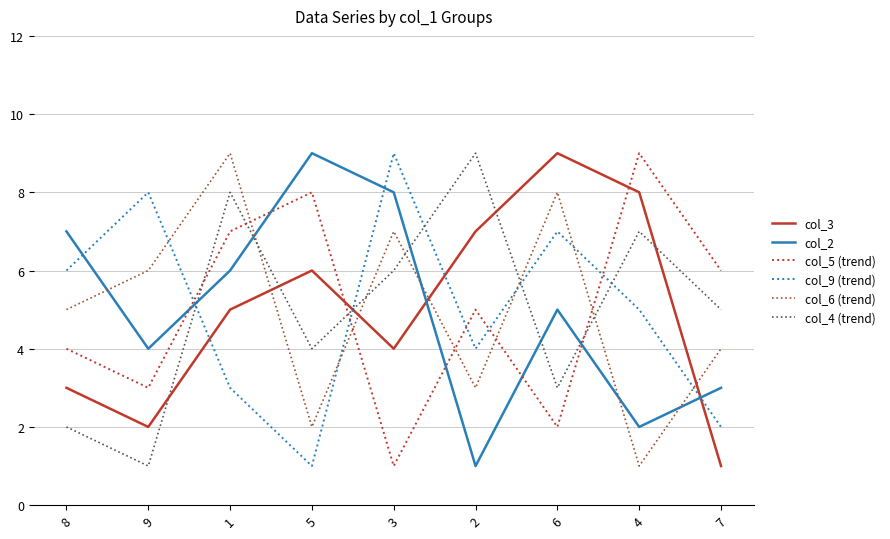

True or false: col_2 has a value of 3 at 6.

False